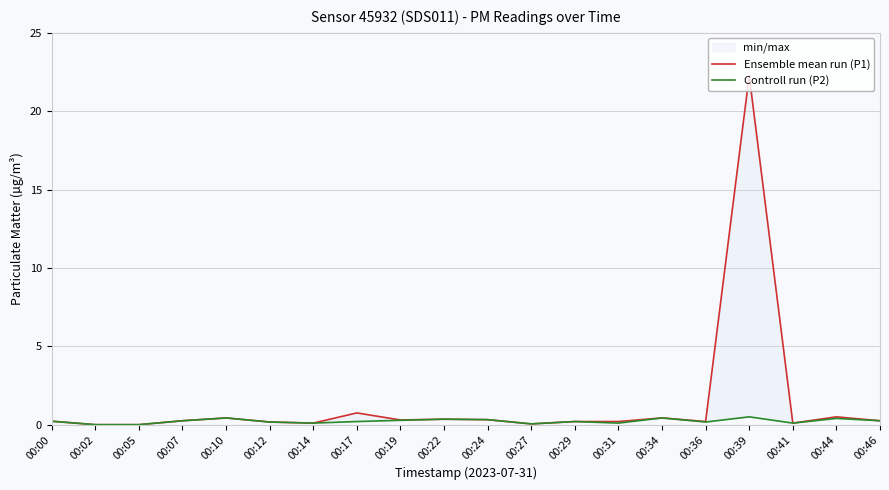

What is the difference between the maximum and minimum values in the Controll run (P2) series?

0.5